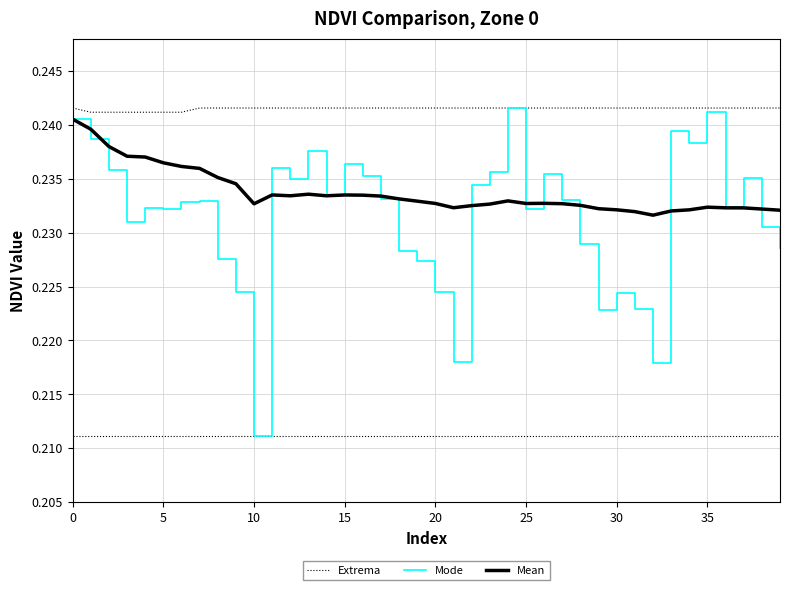

Which series has the largest range (max minus min)?

Mode